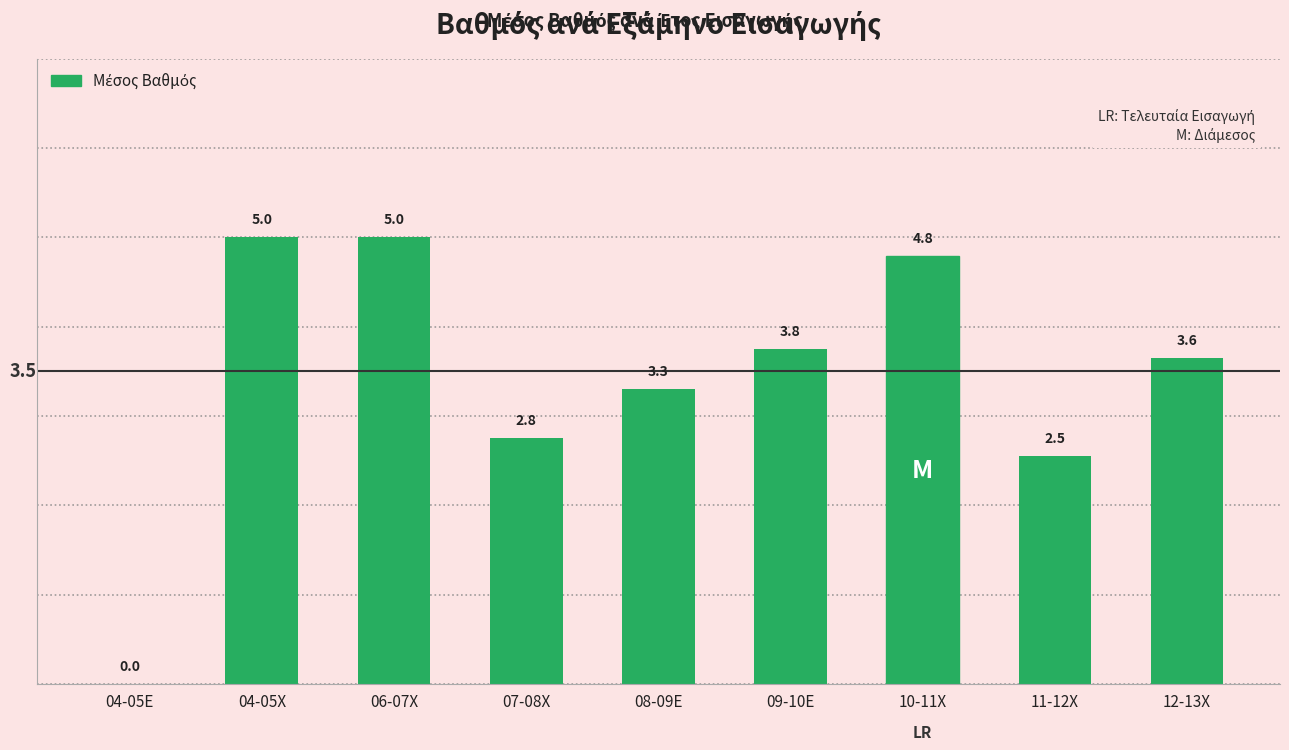

What is the maximum value shown in the chart?

5.0